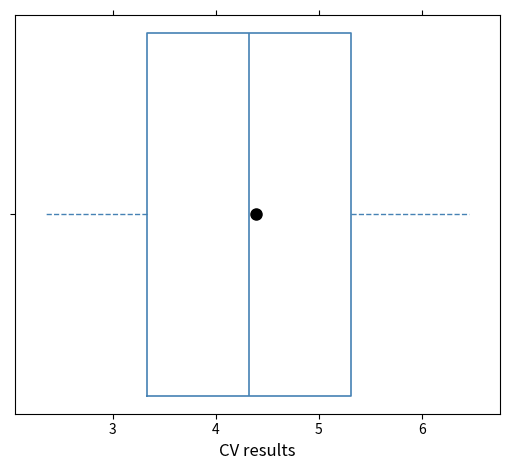

Read this box plot against the x-axis: the position of the median line, the range covered by the box, and the ends of both whiskers. The values are not printed on the chart, so give them approximately, as read against the axis.

median 4.3, box 3.3 to 5.3, whiskers 2.4 to 6.5